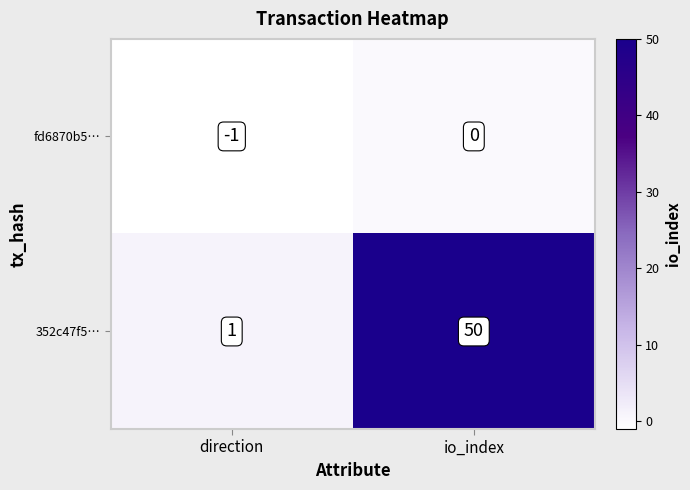

The value of fd6870b5… at io_index is 0. True or false?

True